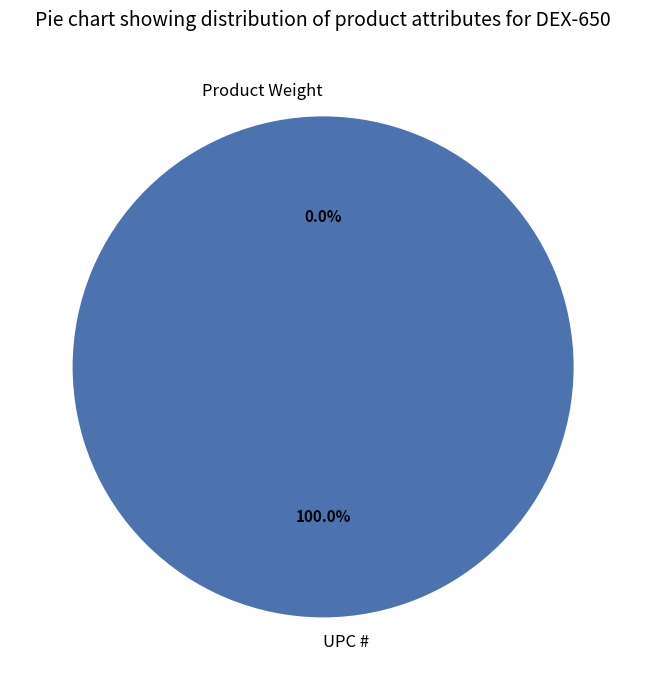

How many slices are in this pie chart?

2